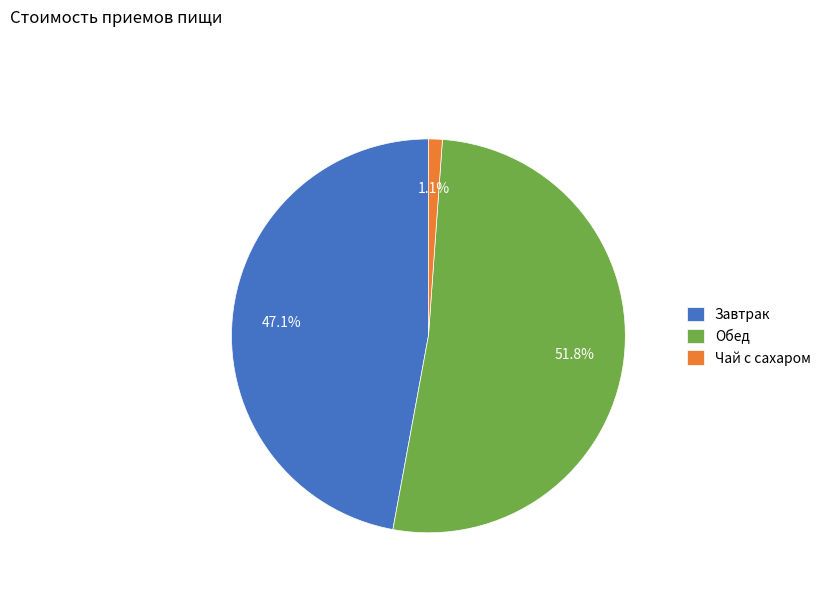

Count the number of slices in the pie.

3